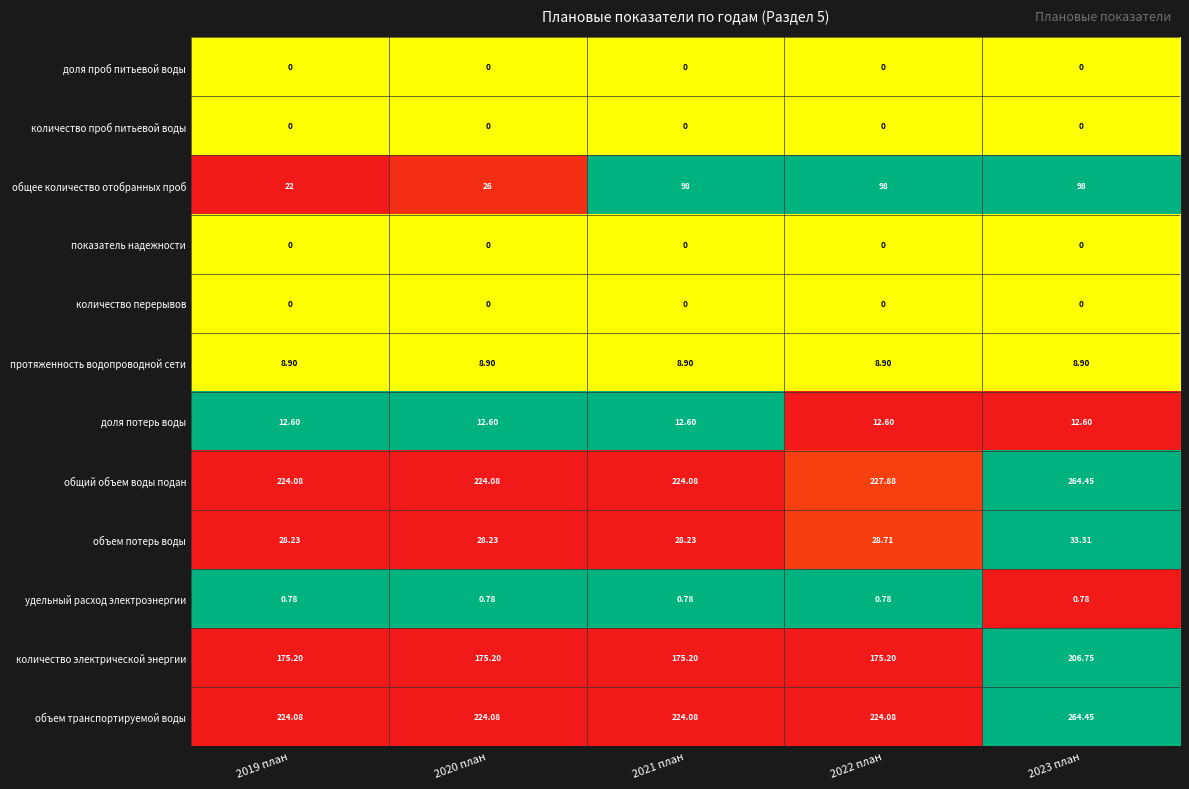

Which series changed the most between 2022 план and 2023 план?

объем транспортируемой воды